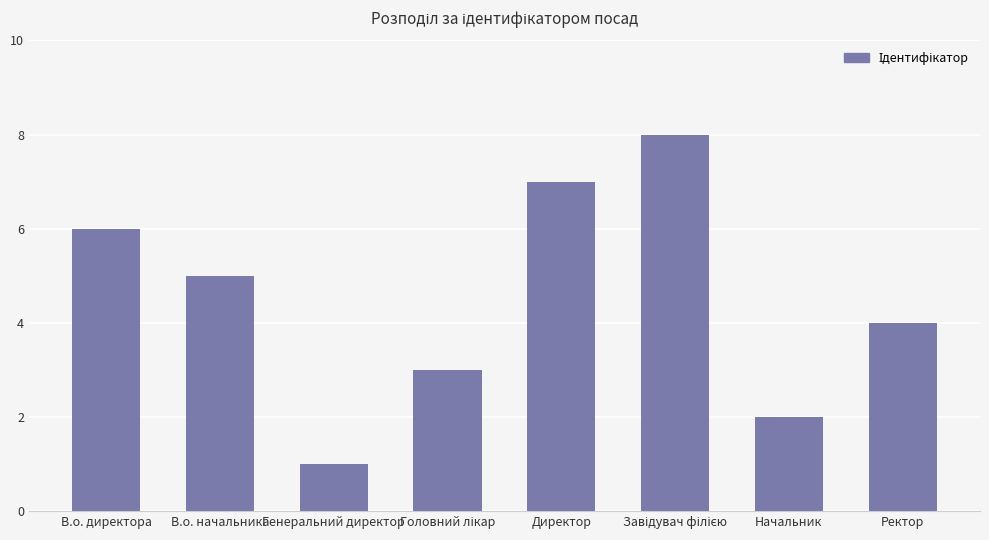

Count the values in the range 3 to 7.

5